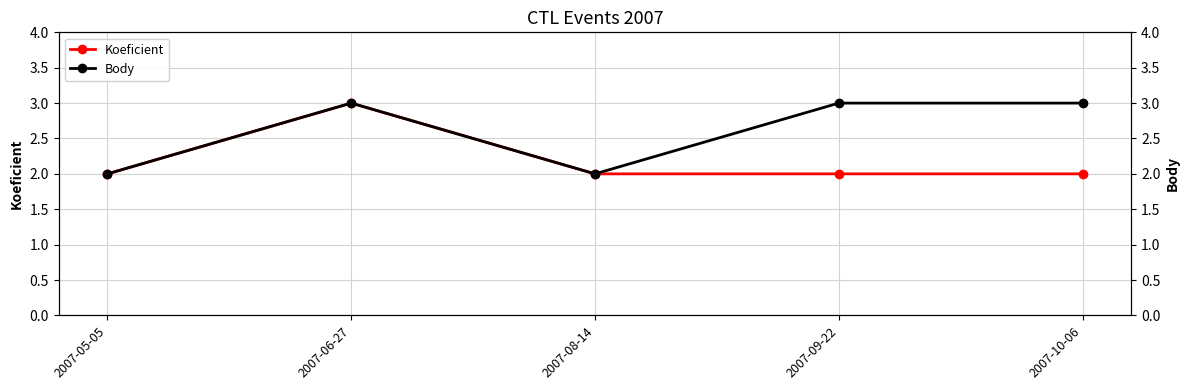

True or false: Koeficient has more than 1 interior local peaks.

False